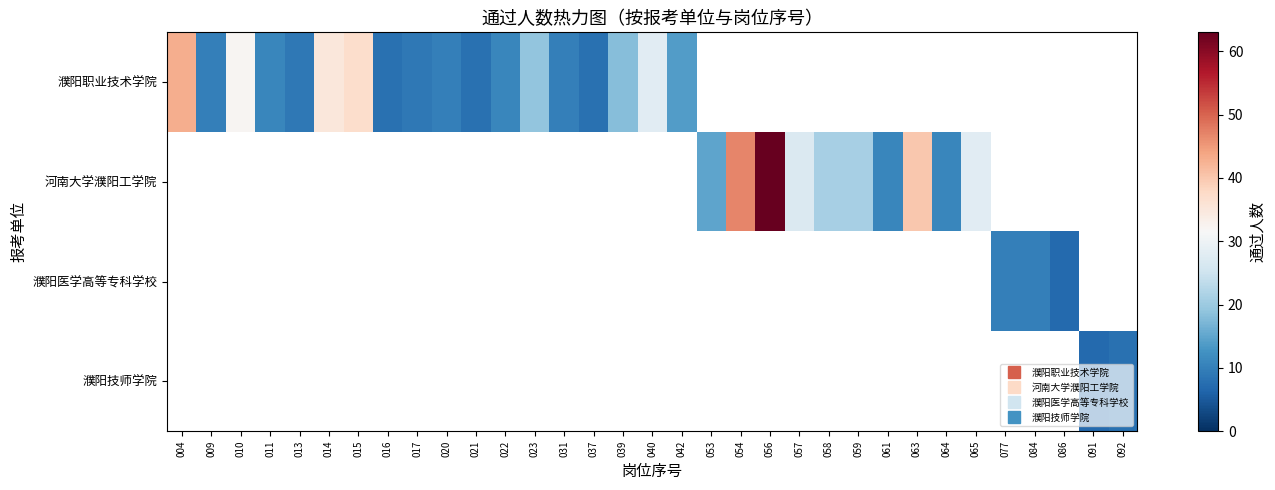

List the series in order of their peak value, lowest first.

濮阳技师学院, 濮阳医学高等专科学校, 濮阳职业技术学院, 河南大学濮阳工学院